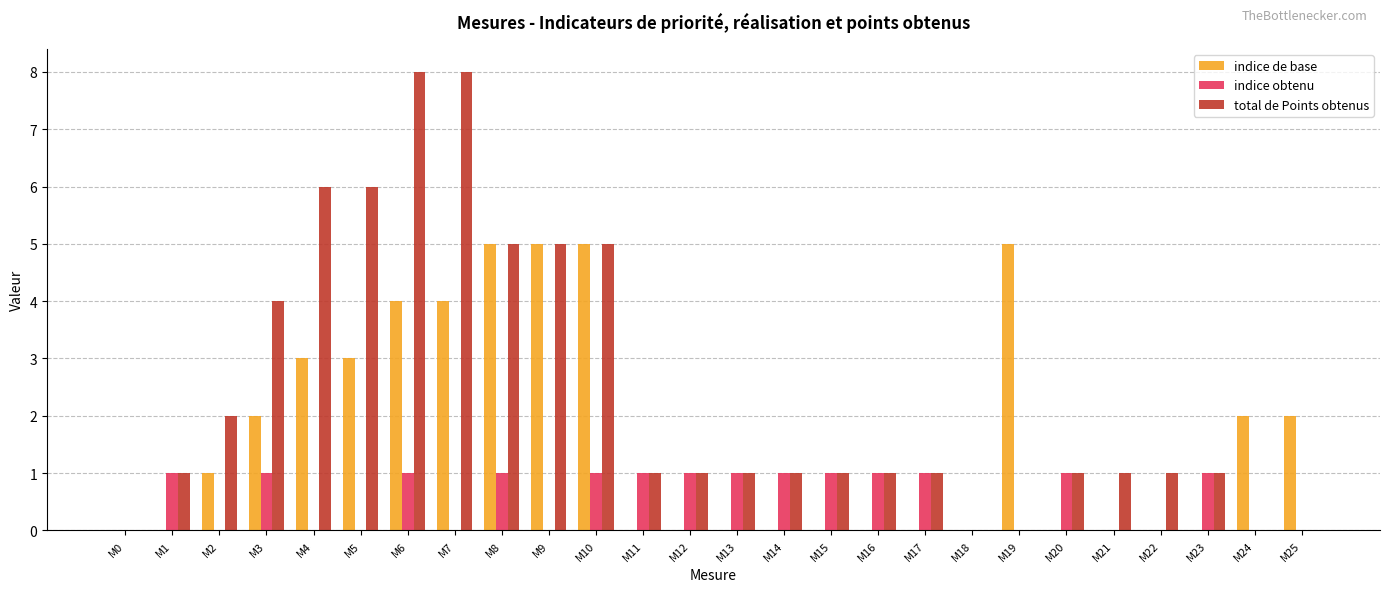

Which series changed the most between M9 and M16?

indice de base